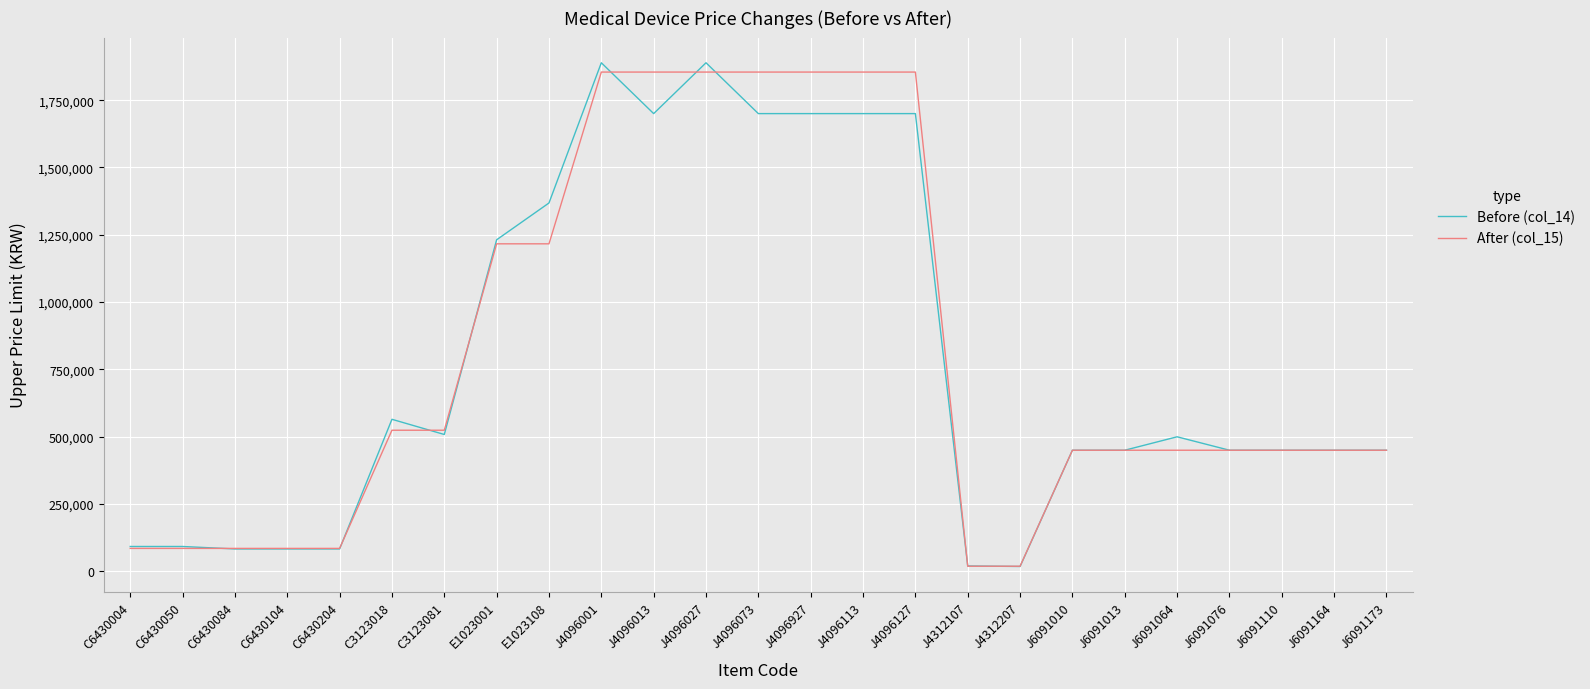

Is it true that Before (col_14) equals 679199 at J6091013?

False